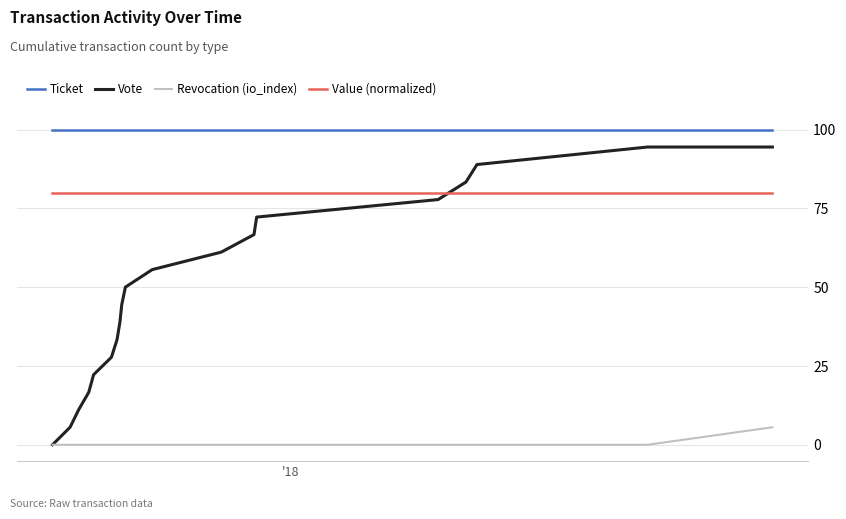

List the series in order of their overall mean, highest first.

Ticket, Value (normalized), Vote, Revocation (io_index)